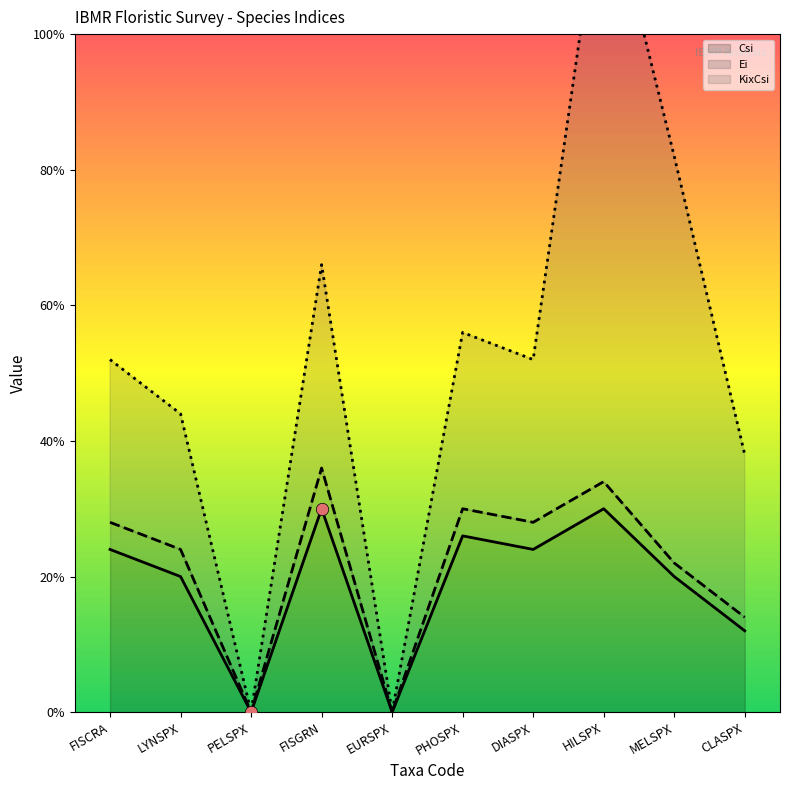

Which series reaches the minimum Y coordinate?

Csi